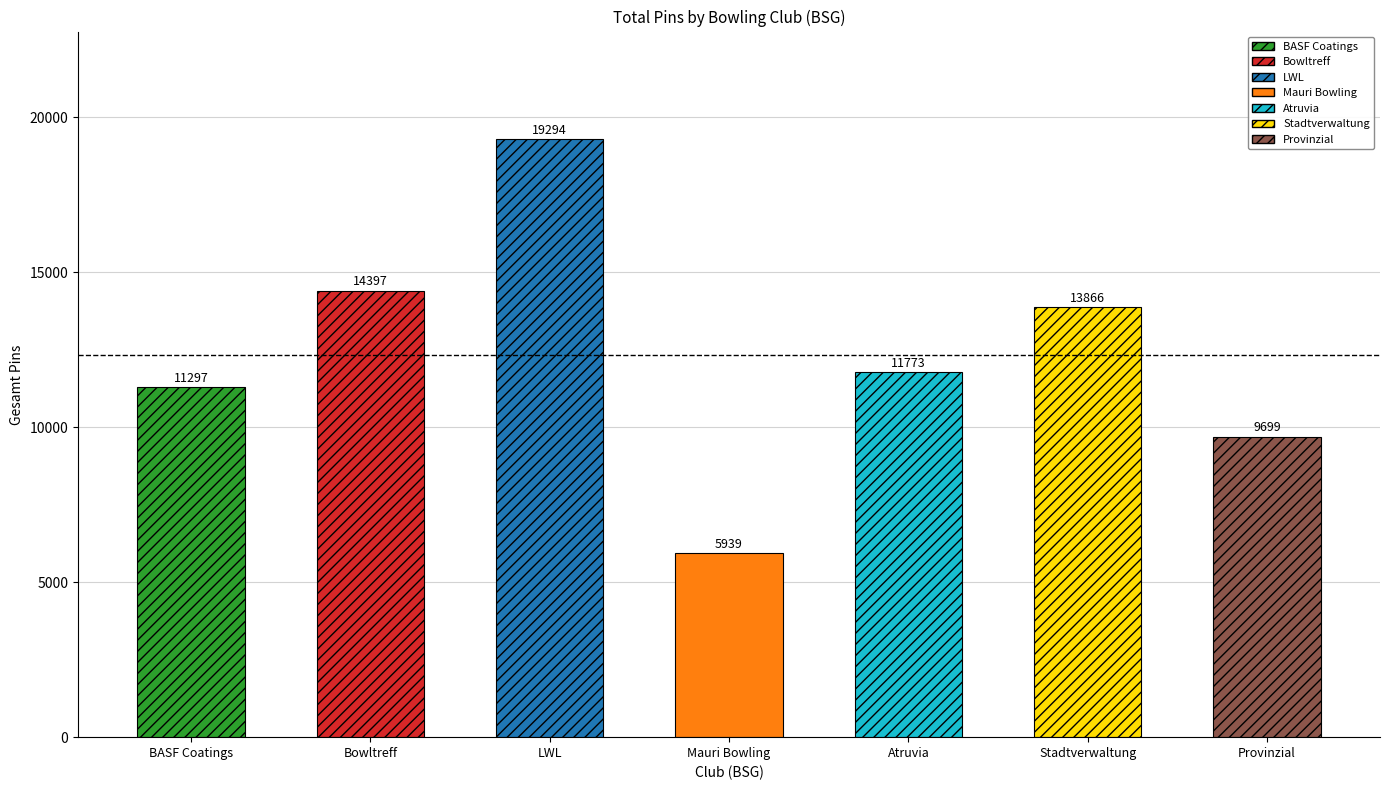

The Gesamt Pins series shows 5939 at Mauri Bowling. True or false?

True